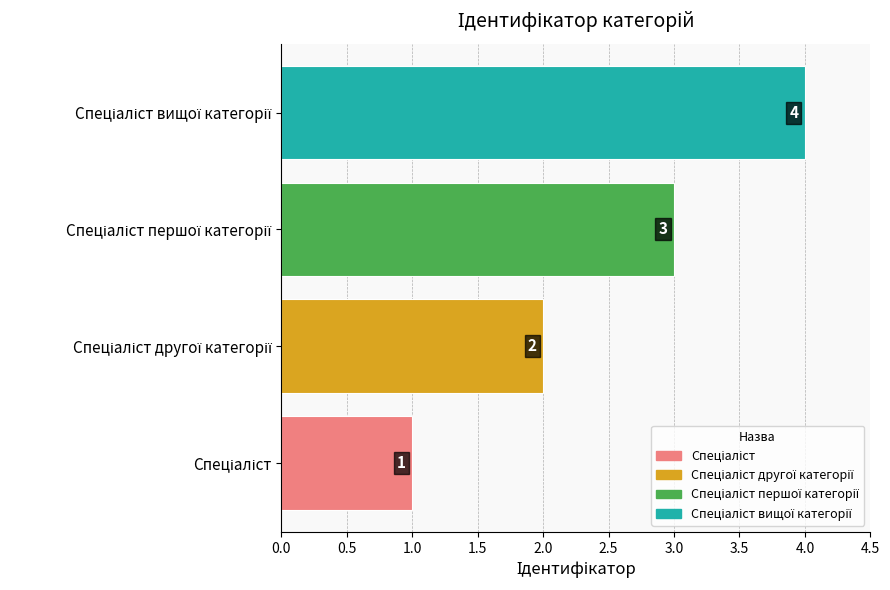

What is the difference between the maximum and minimum values?

3